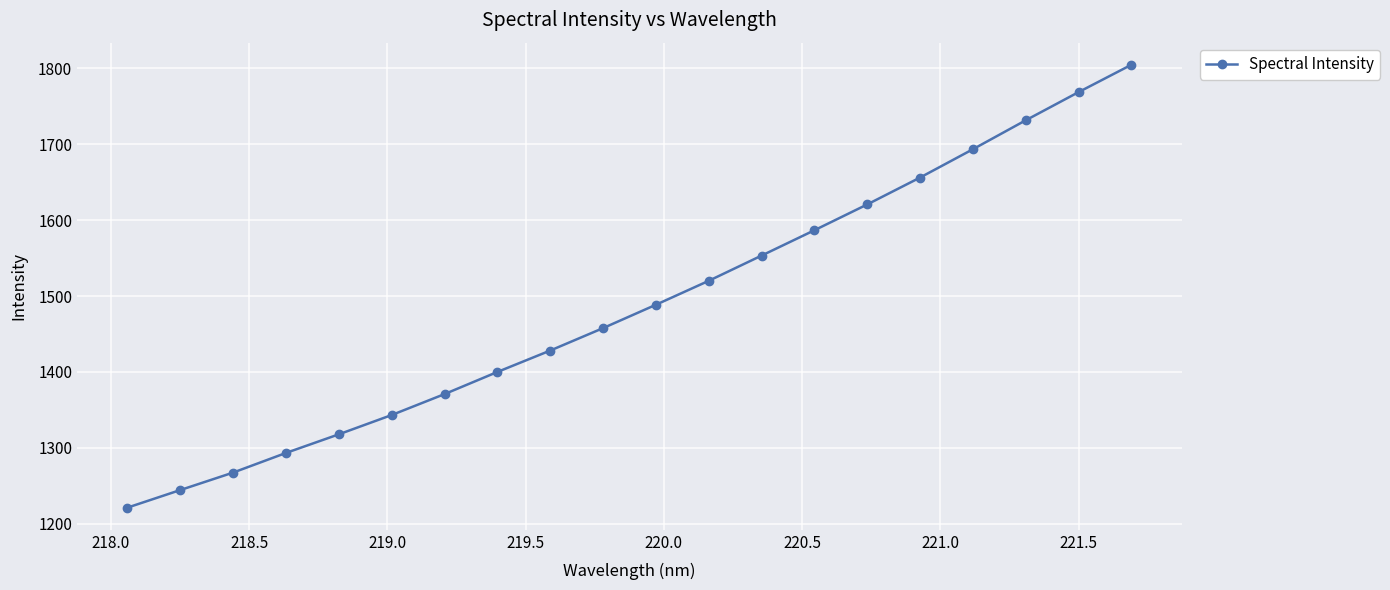

Reading left to right, transcribe all the data shown in this chart.

1221.1	1244.2	1267.3	1293.2	1317.7	1343.2	1370.8	1399.9	1428.2	1457.7	1488.5	1520.1	1553.3	1586.7	1620.8	1656.2	1693.5	1731.6	1768.8	1804.8